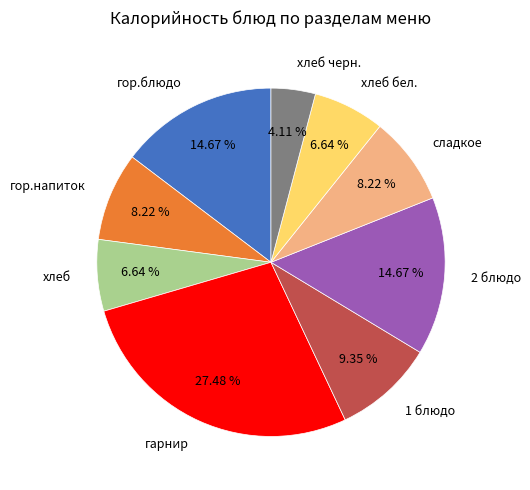

To the nearest percent, what is the difference between the largest and smallest slice percentages?

23%